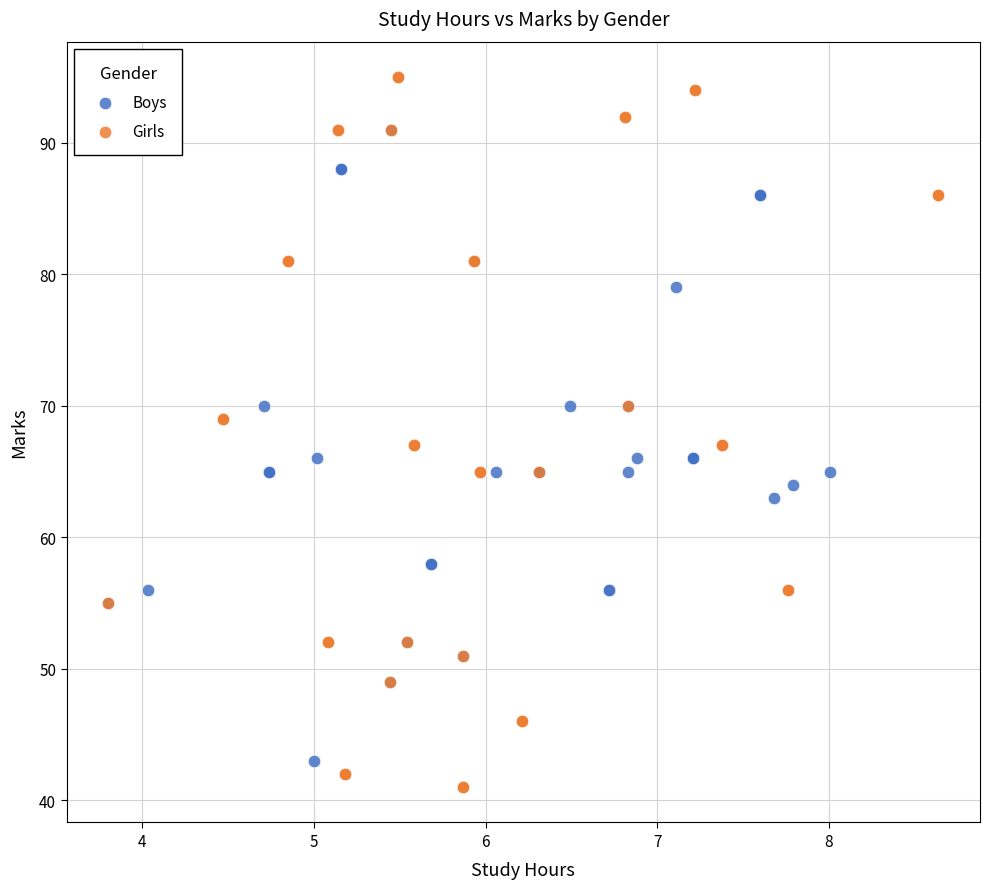

Which series has the largest Y range (max minus min)?

Girls